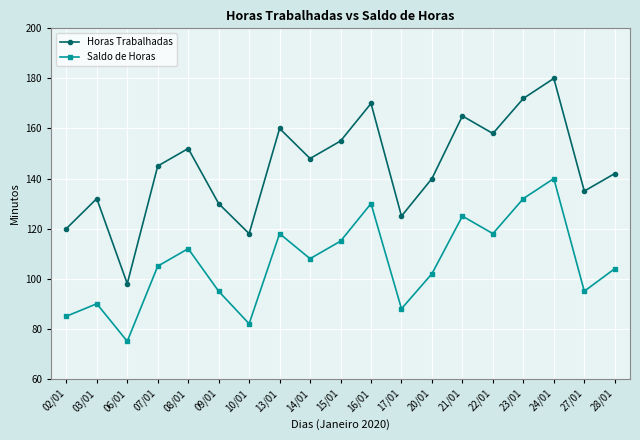

Reading left to right, what are all the values shown in this chart?

Horas Trabalhadas: 120	132	98	145	152	130	118	160	148	155	170	125	140	165	158	172	180	135	142
Saldo de Horas: 85	90	75	105	112	95	82	118	108	115	130	88	102	125	118	132	140	95	104